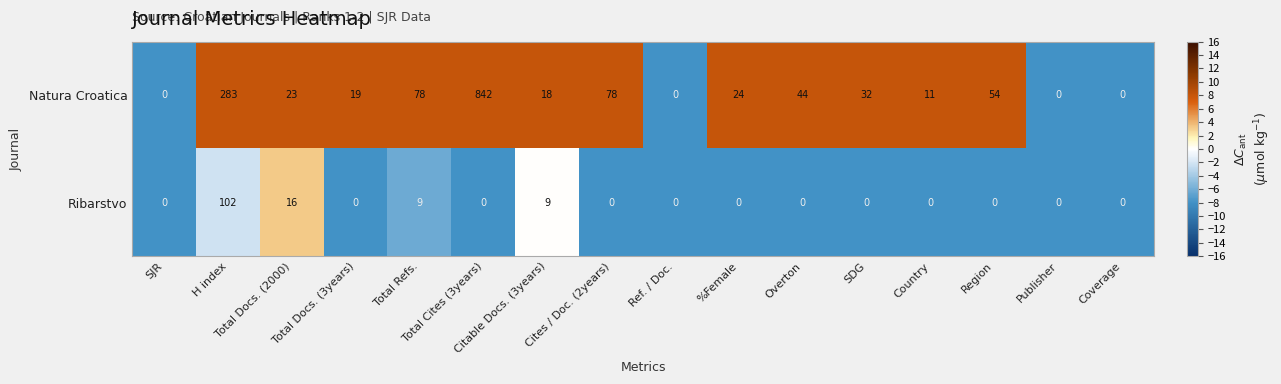

What is the sum of all Ribarstvo values?

136